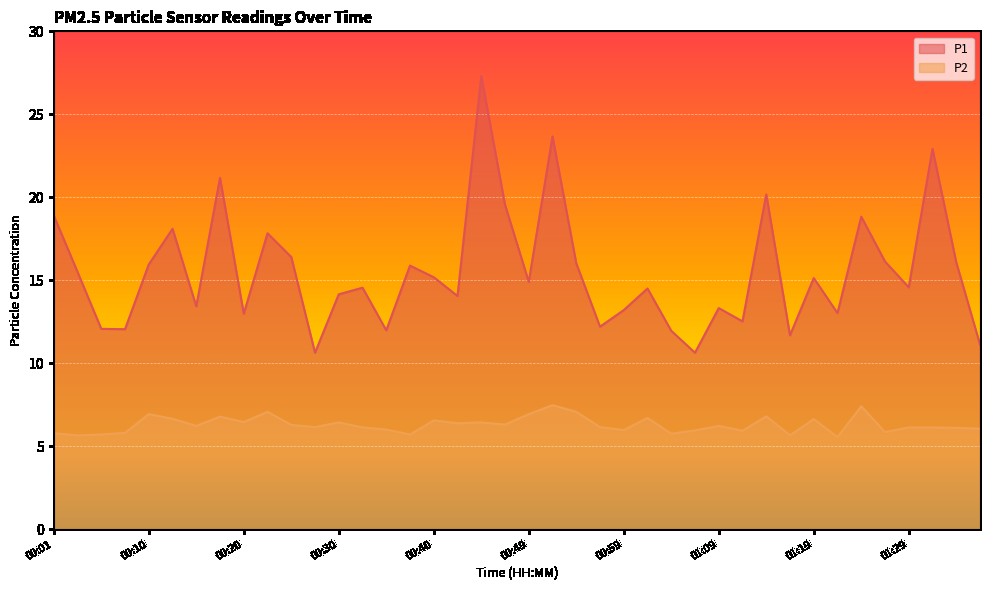

How many lines are shown in the chart?

2